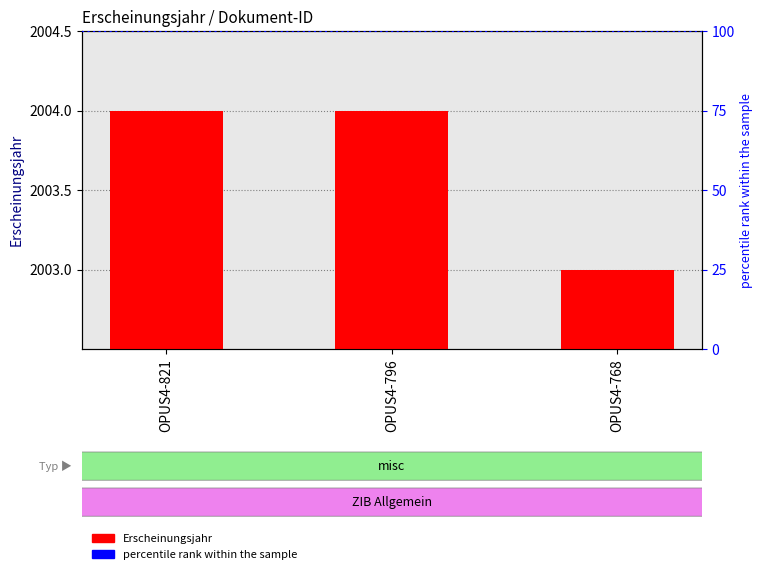

Between OPUS4-821 and OPUS4-796, which is larger?

OPUS4-821